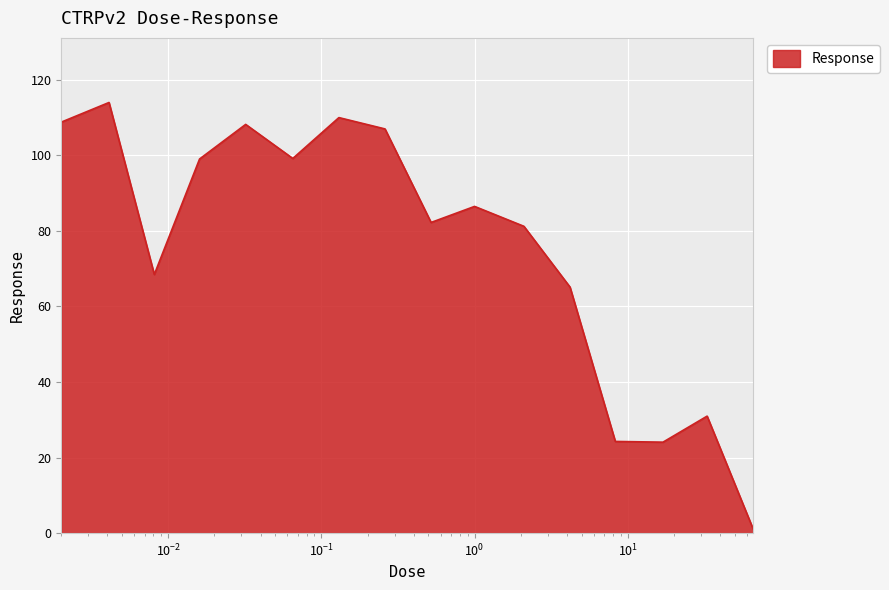

What is the difference between the maximum and minimum values?

113.0